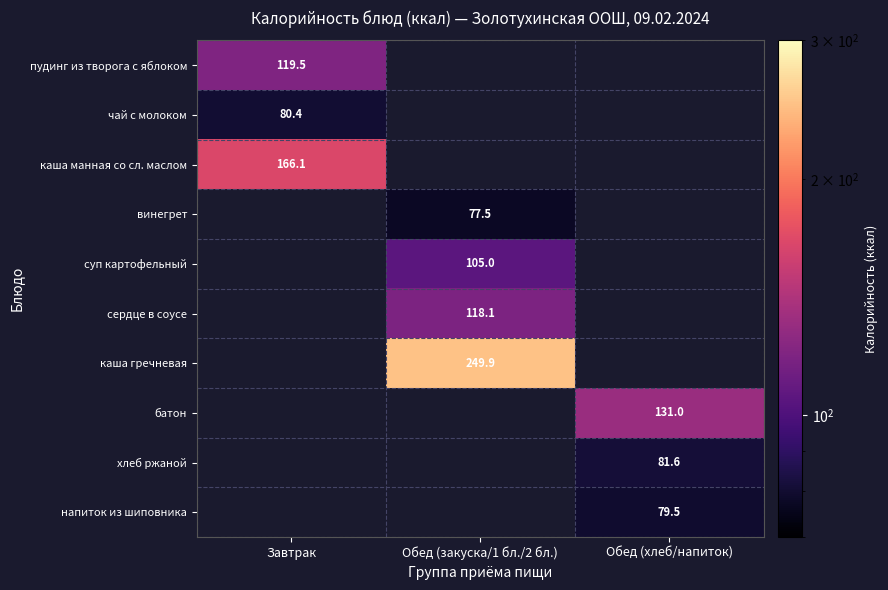

Which category has the lowest value across all series?

Обед (закуска/1 бл./2 бл.)